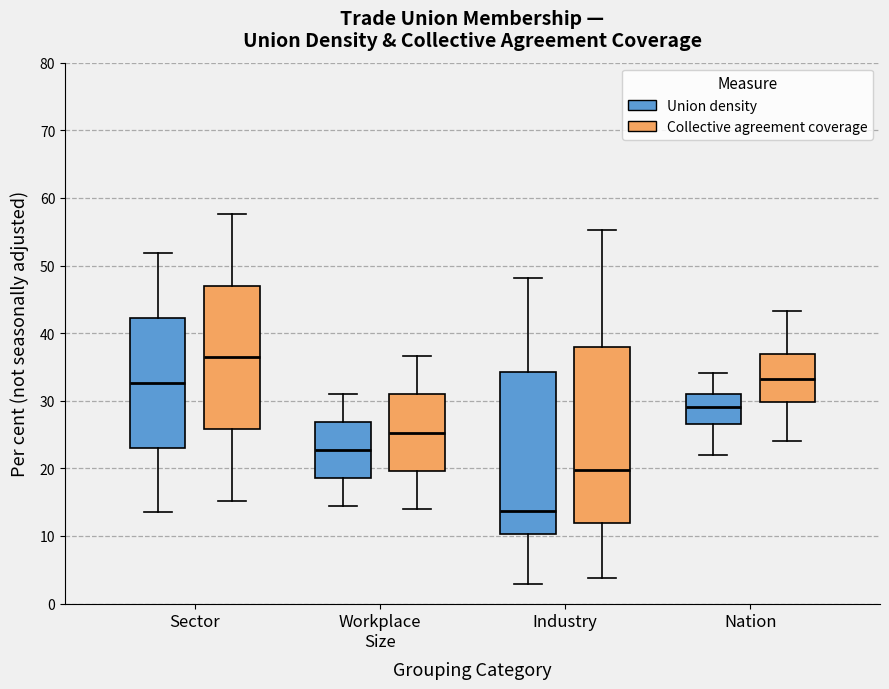

Where is the lower edge of the box for Nation (Union density) on the y-axis? The values are not printed on the chart, so give them approximately, as read against the axis.

27